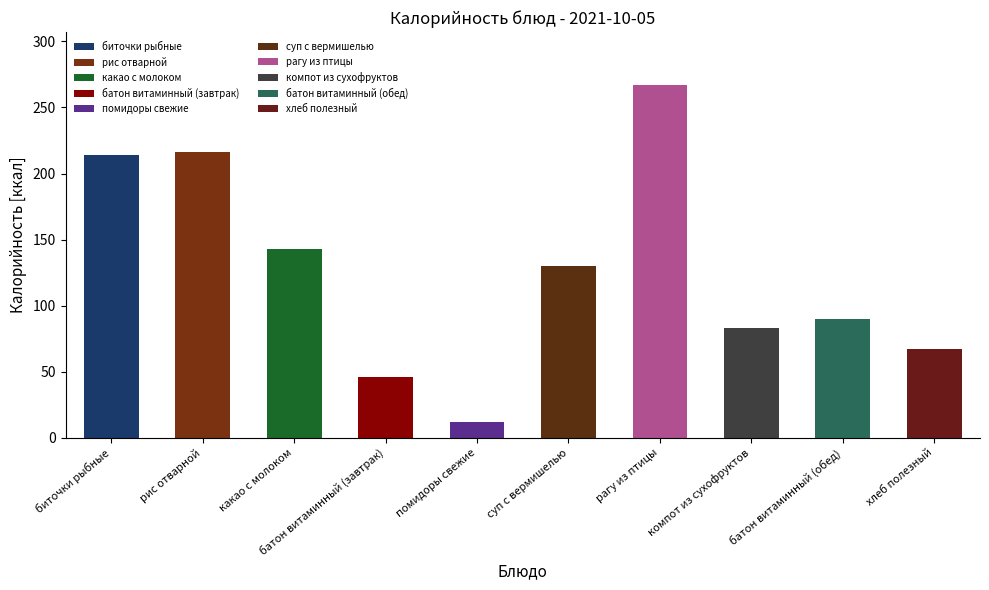

Which series changed the most between рис отварной and хлеб полезный?

Калорийность